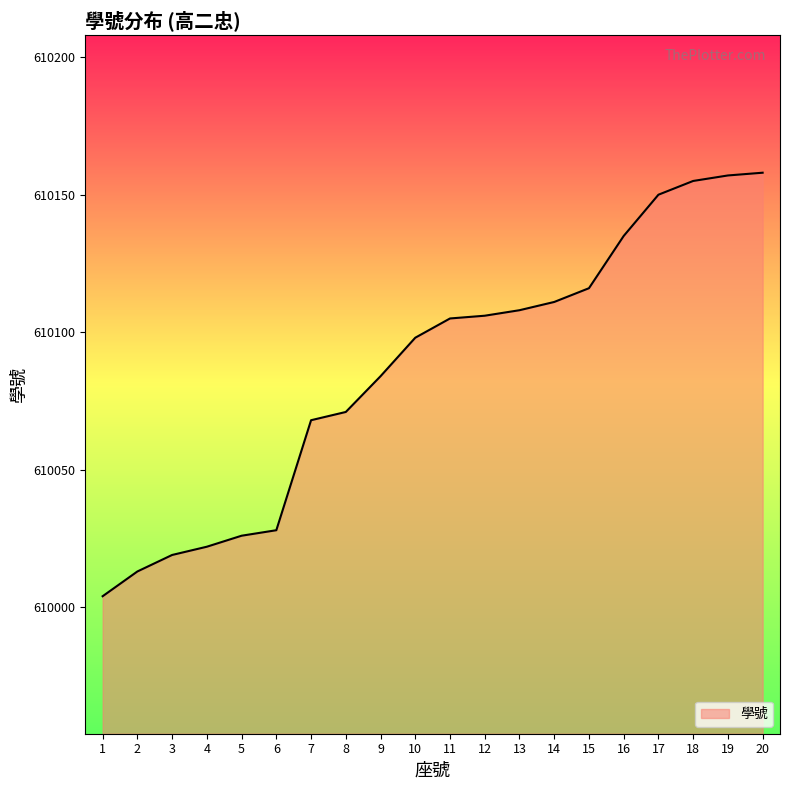

Does the chart have visible grid lines?

No